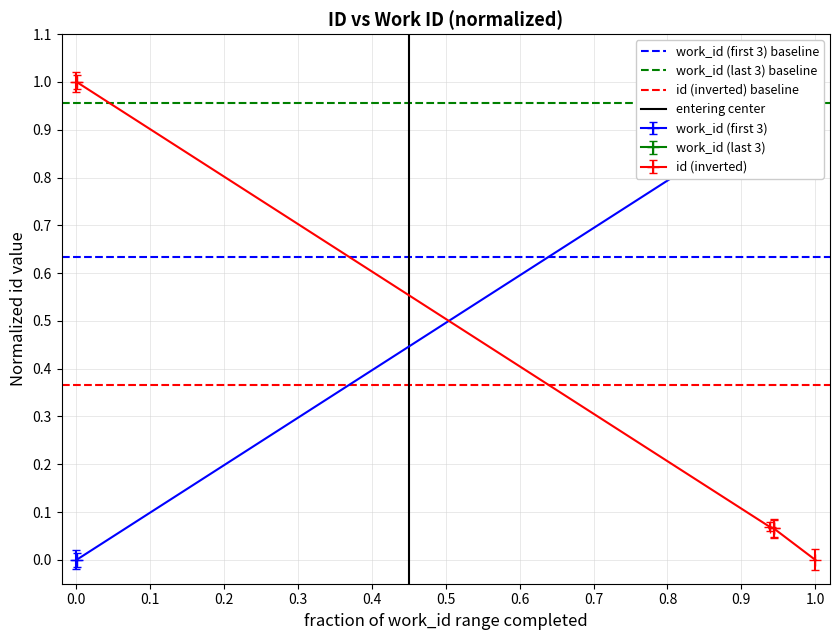

List the series in order of their peak value, lowest first.

id (inverted) baseline, work_id (first 3) baseline, work_id (last 3) baseline, entering center